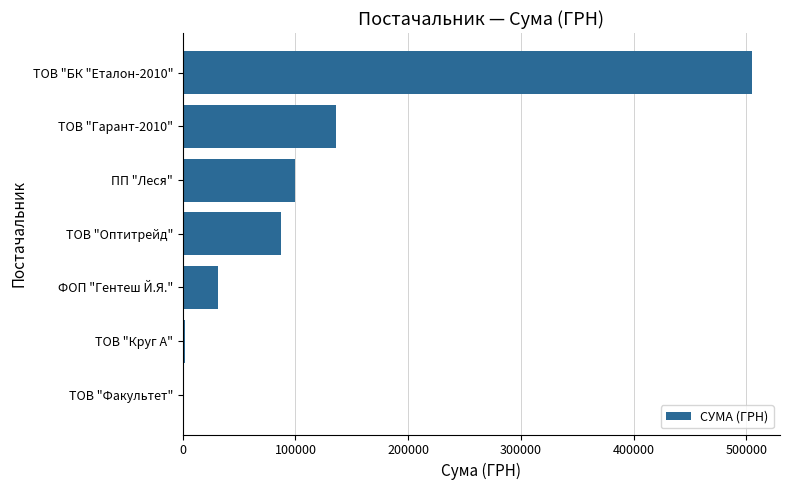

Which has a higher value, ПП "Леся" or ТОВ "Круг А"?

ПП "Леся"